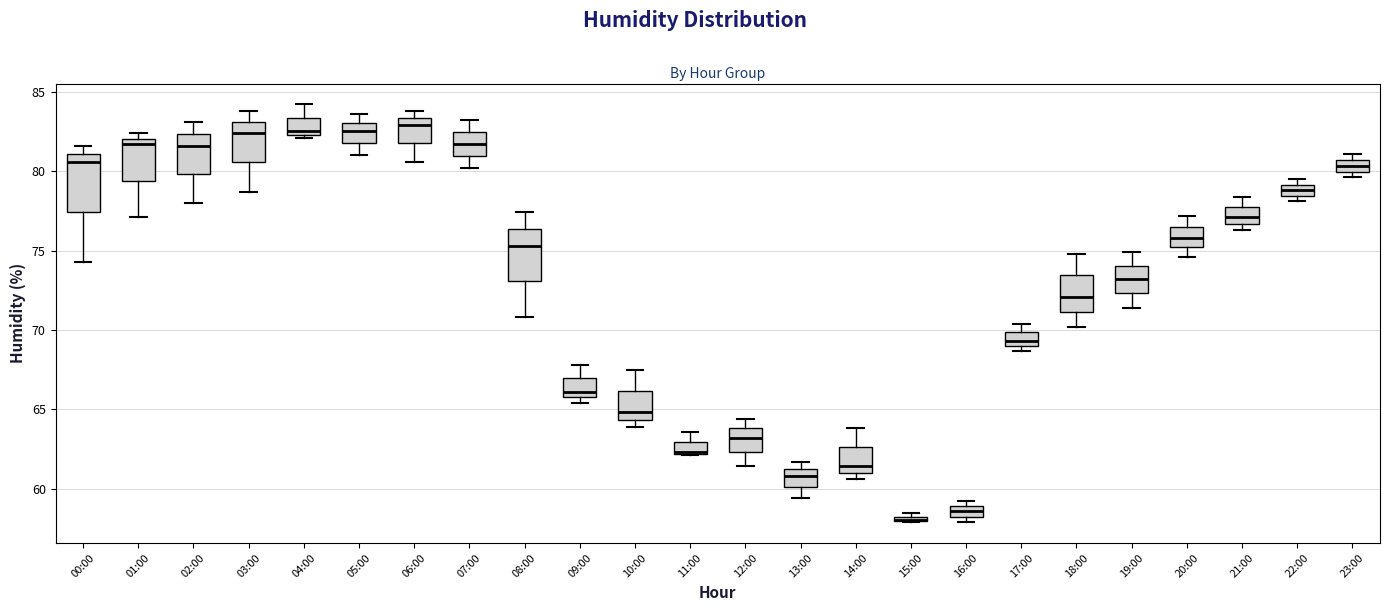

Where does the median line of the box for 13:00 sit on the y-axis? The values are not printed on the chart, so give them approximately, as read against the axis.

61.0